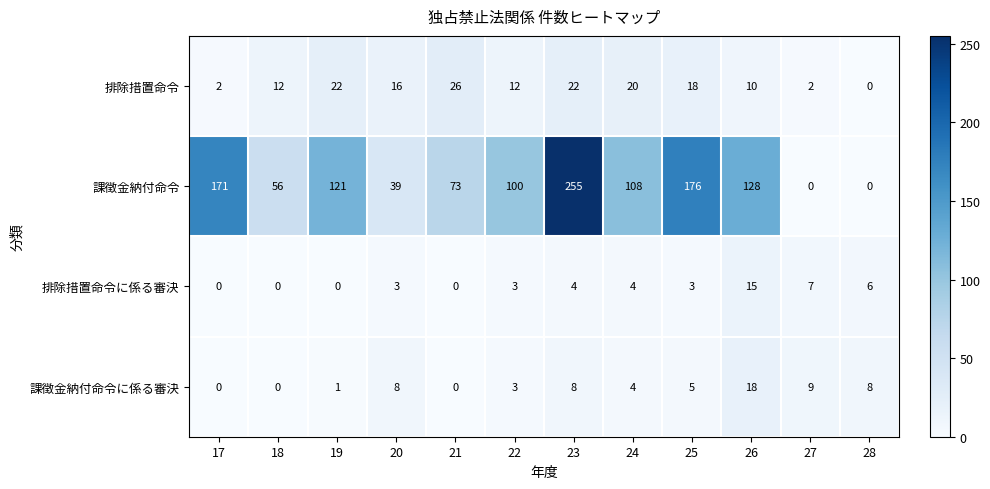

The value of 課徴金納付命令に係る審決 at 20 is 8. True or false?

True